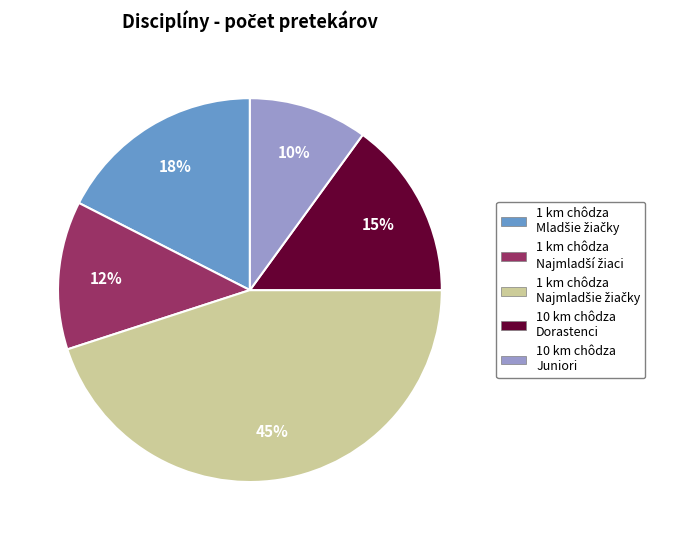

Does any single category account for the majority?

No